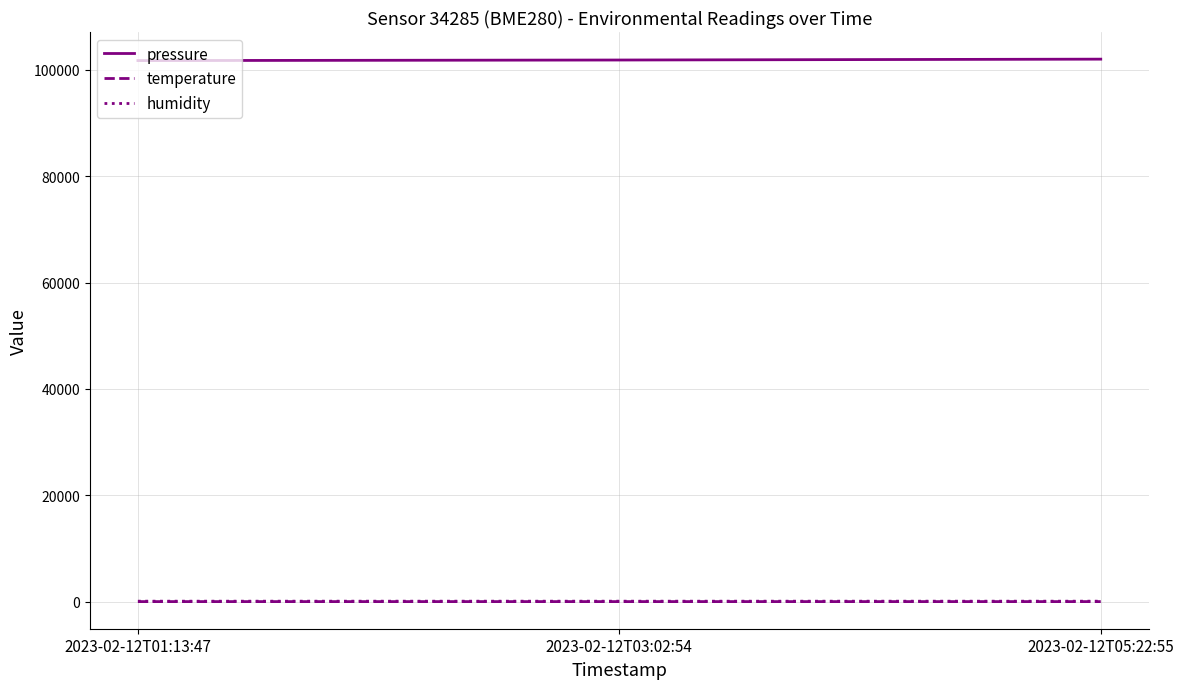

Is the value of pressure at 2023-02-12T05:22:55 greater than the value of humidity at 2023-02-12T03:02:54?

Yes